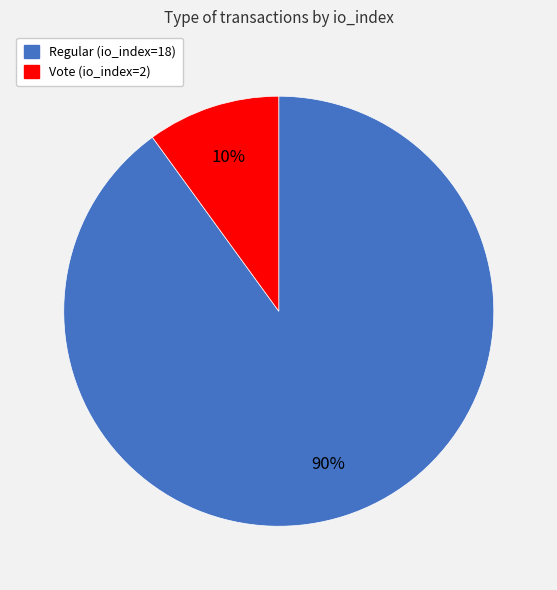

The Regular (io_index=18) slice represents 99% of the pie. True or false?

False